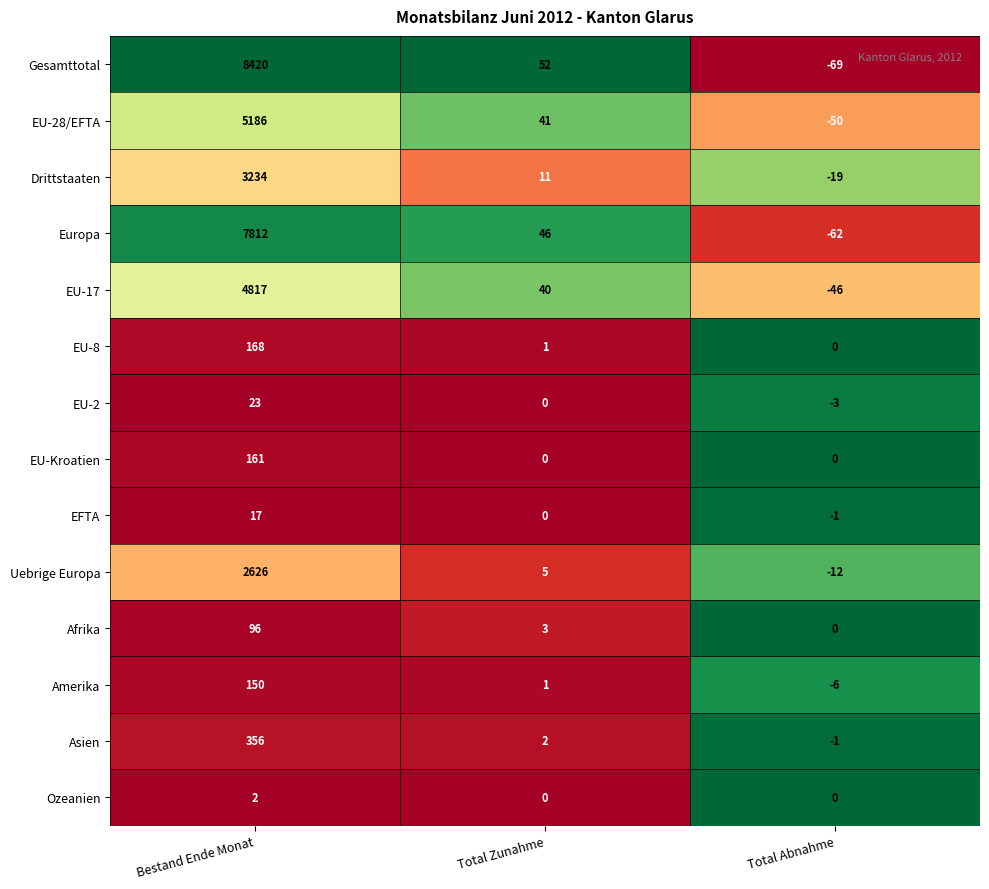

Which series has the widest spread of values?

Gesamttotal